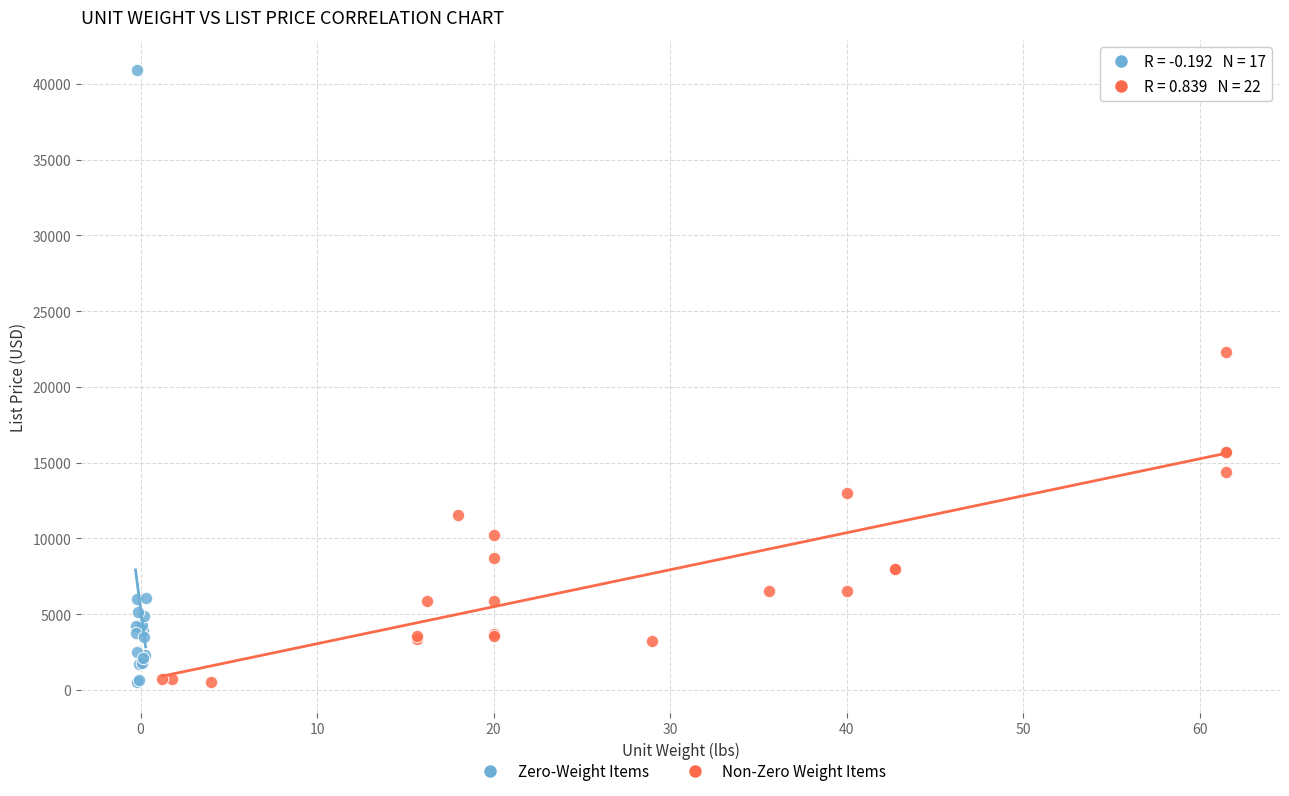

Which series has the widest spread of Y values?

Zero-Weight Items